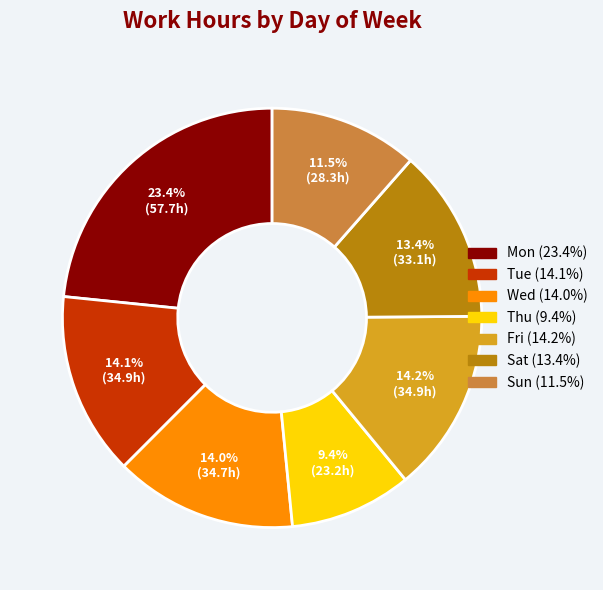

Approximately how many times larger is the value at Sat compared to Fri?

0.9